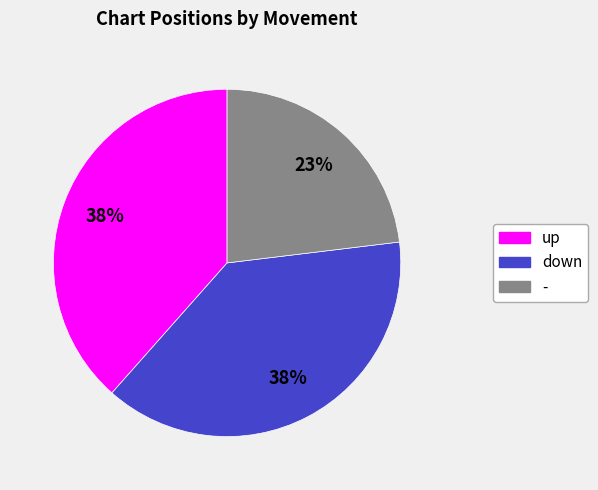

Is - the majority of the pie?

No